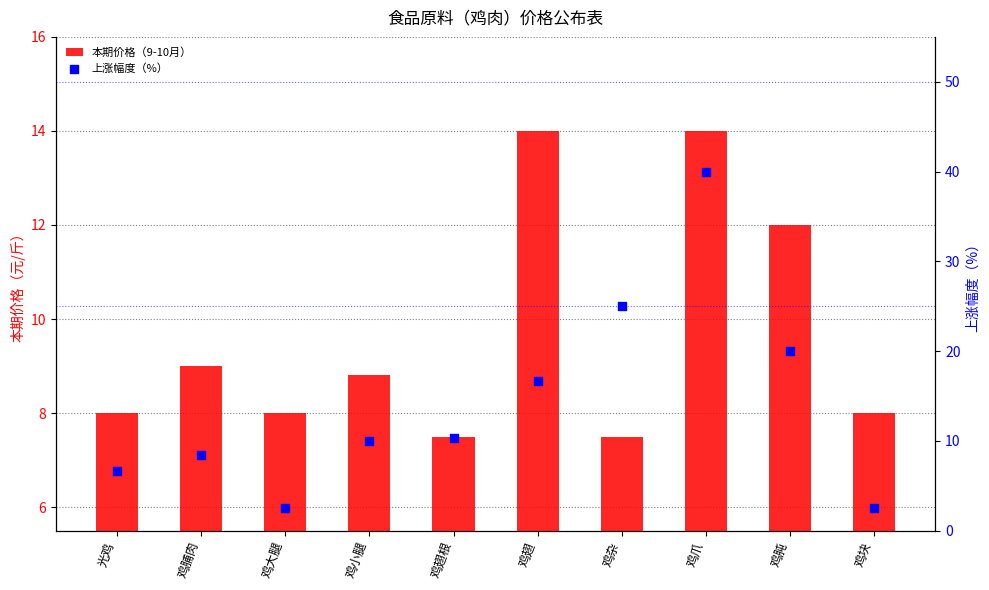

Which series has the largest total across all categories?

上涨幅度（%）